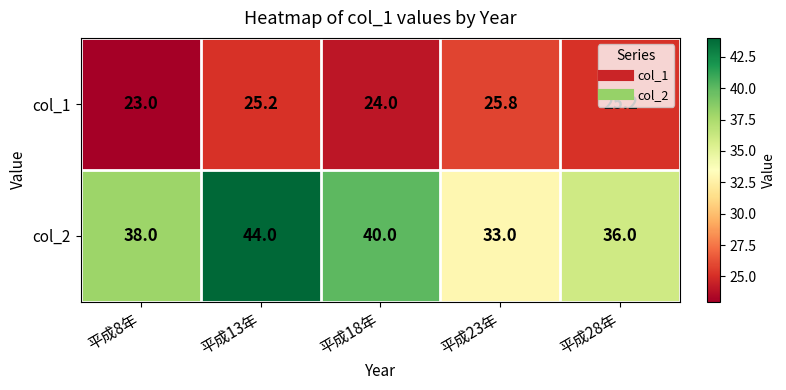

What is the sum of all col_2 values?

191.0